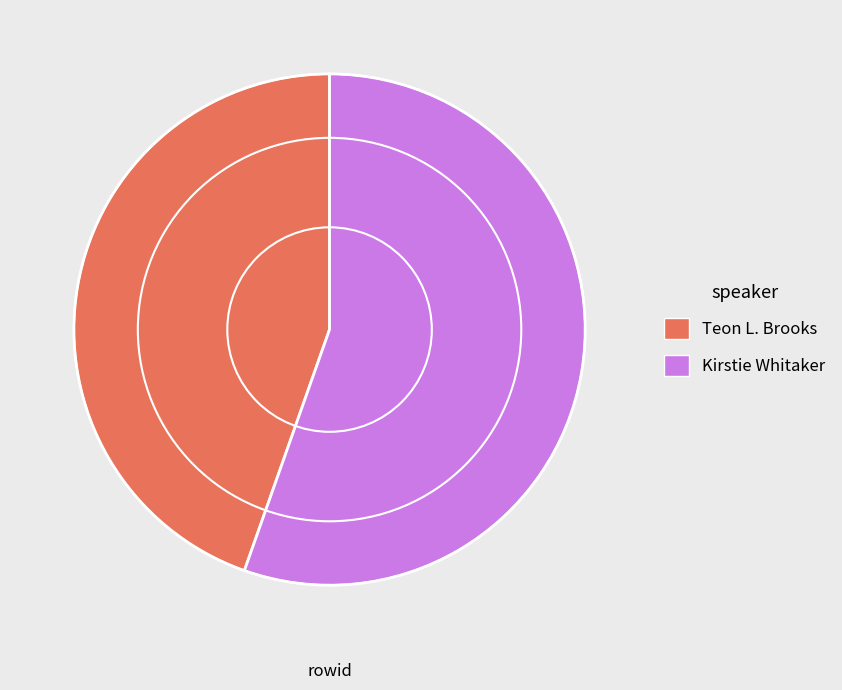

The Kirstie Whitaker slice represents 66% of the pie. True or false?

False